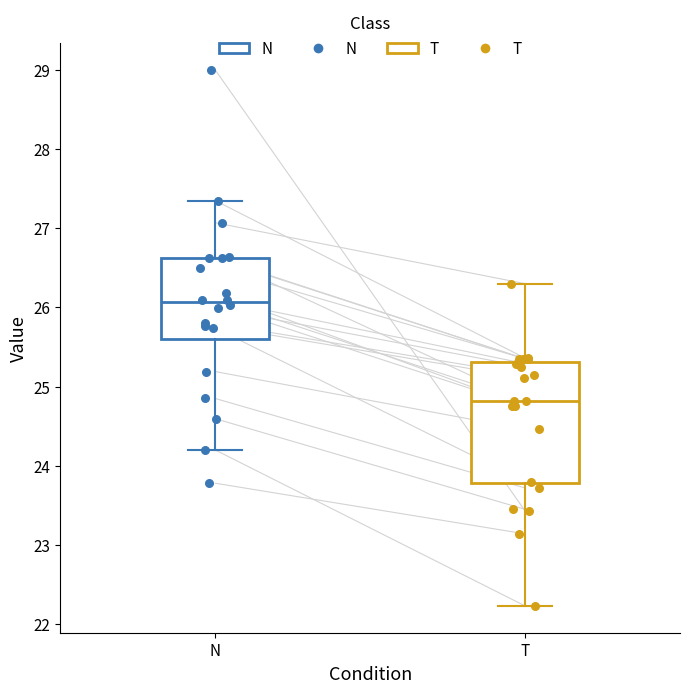

Where is the lower edge of the box for N on the y-axis? The values are not printed on the chart, so give them approximately, as read against the axis.

25.6